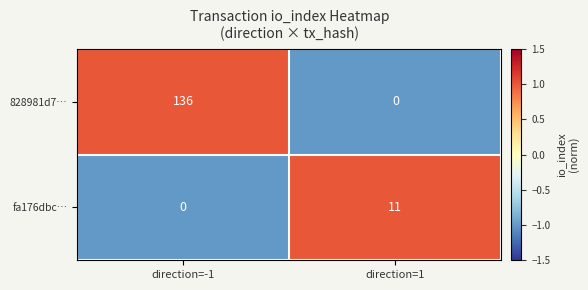

Which series has the largest total across all categories?

828981d7…